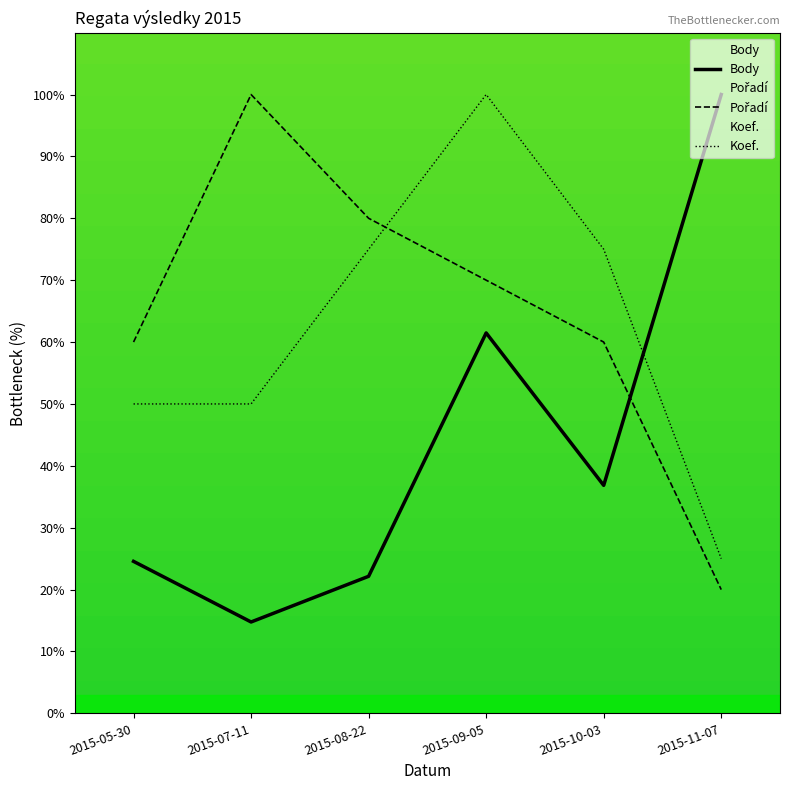

At which category is the sum across all series the highest?

2015-09-05